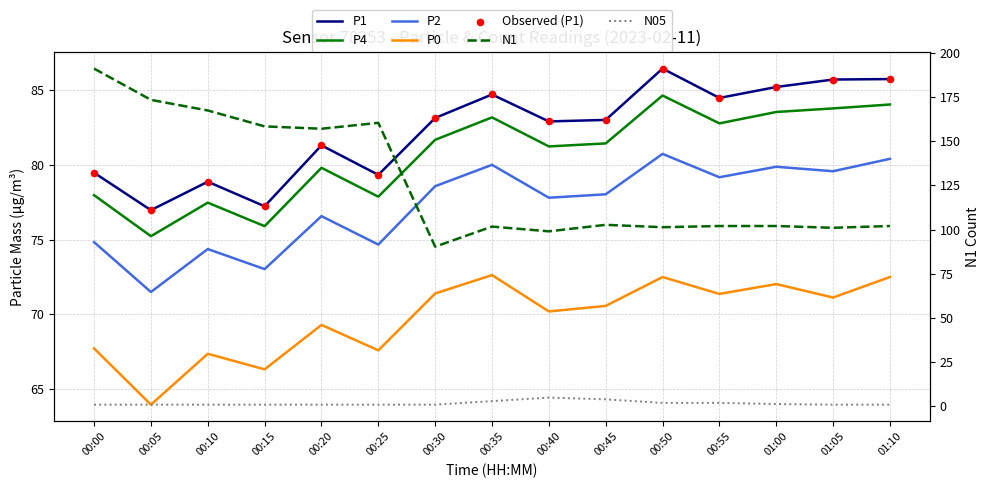

At how many categories does at least one series exceed 162?

3